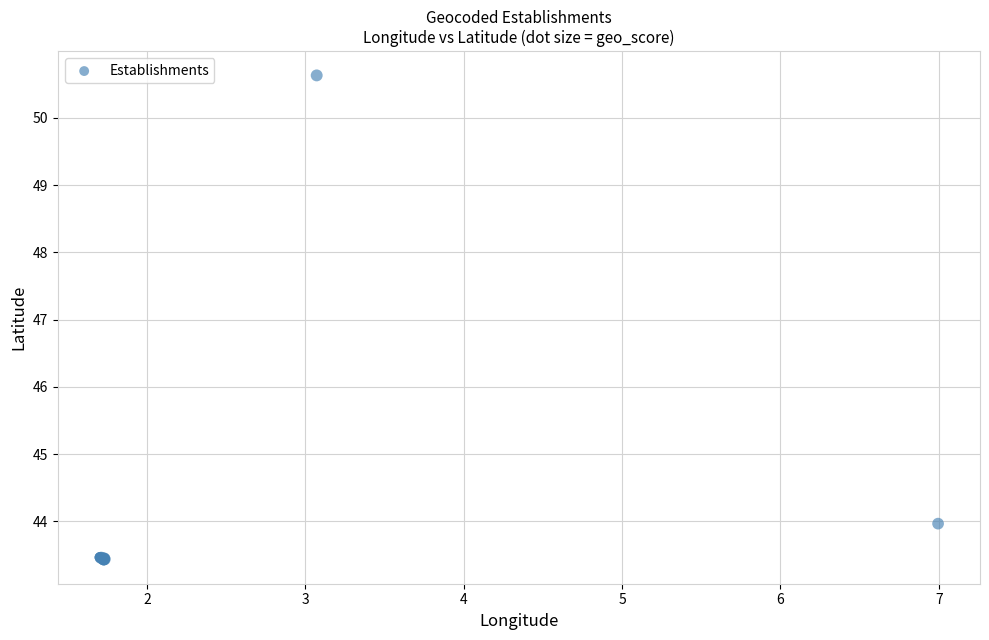

What Y value in the scatter plot is closest to 47?

44.0